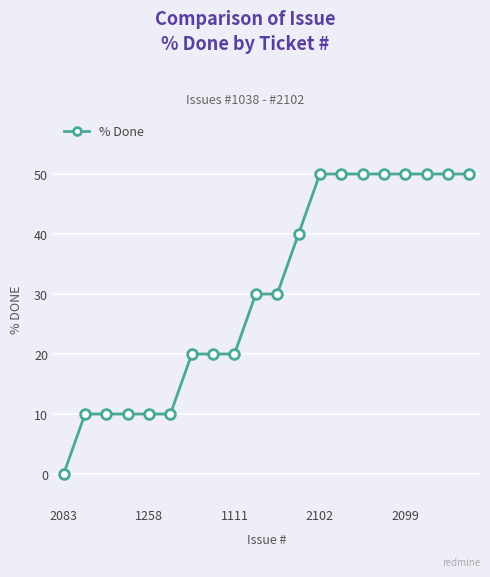

Count the number of data series in this chart.

1